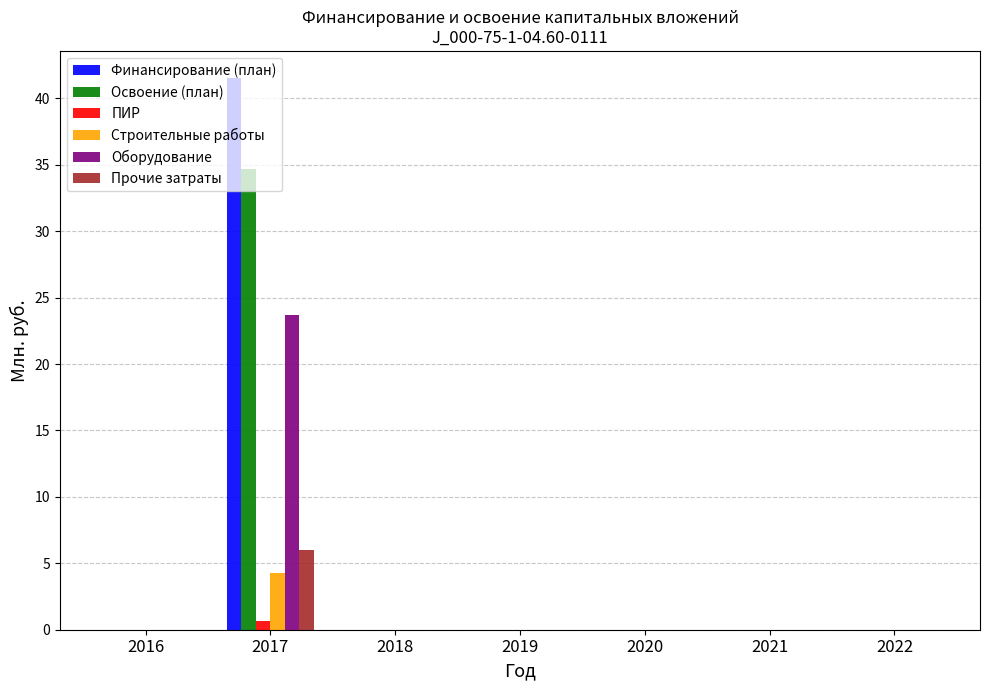

What is the difference between the Освоение (план) values at 2019 and 2017?

34.7